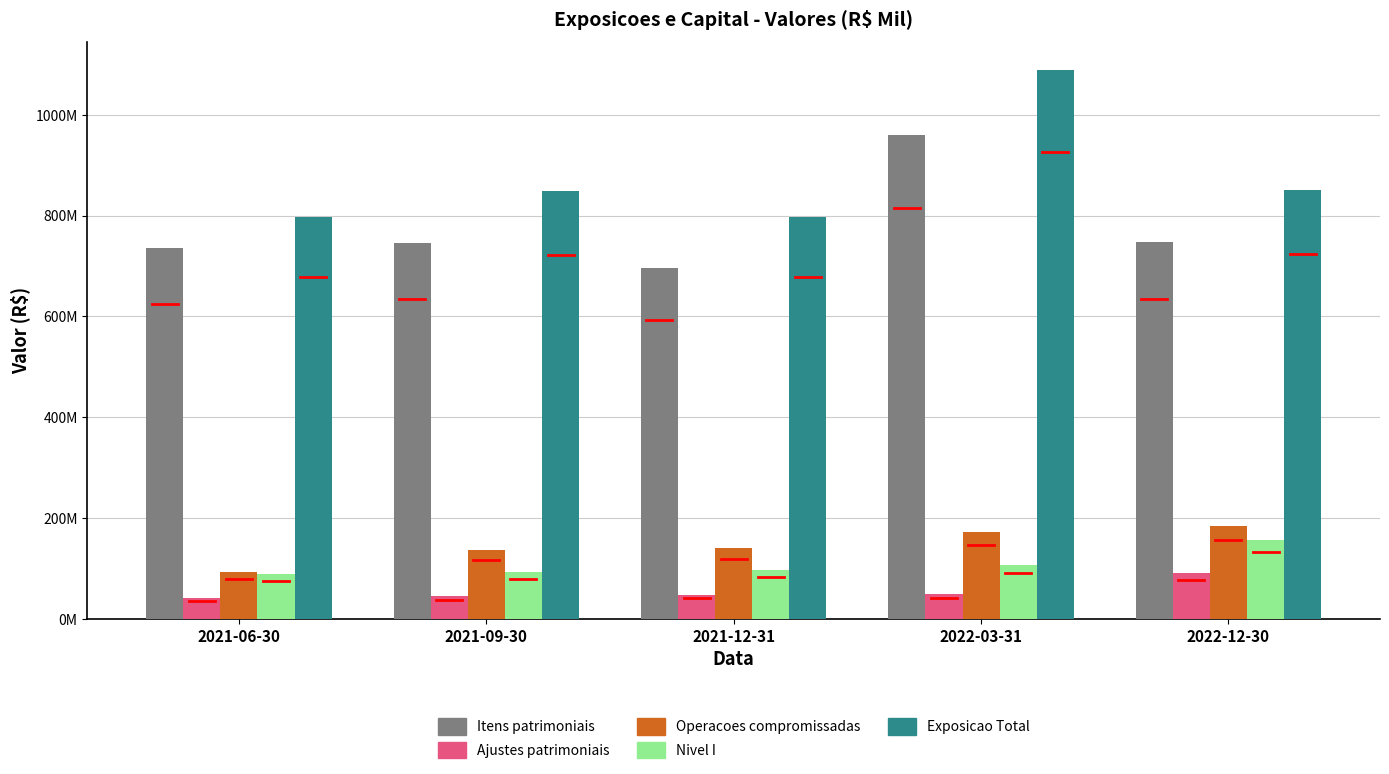

List the series in order of their peak value, highest first.

Exposicao Total, Itens patrimoniais, Operacoes compromissadas, Nivel I, Ajustes patrimoniais